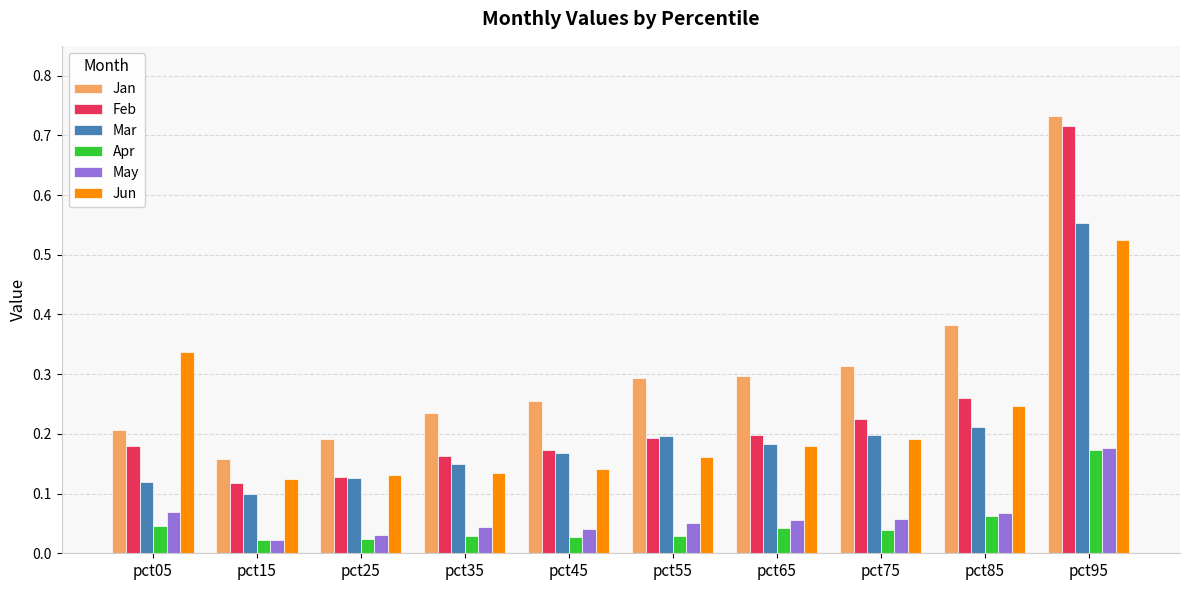

Is it true that Jun equals 0.1 at pct35?

True